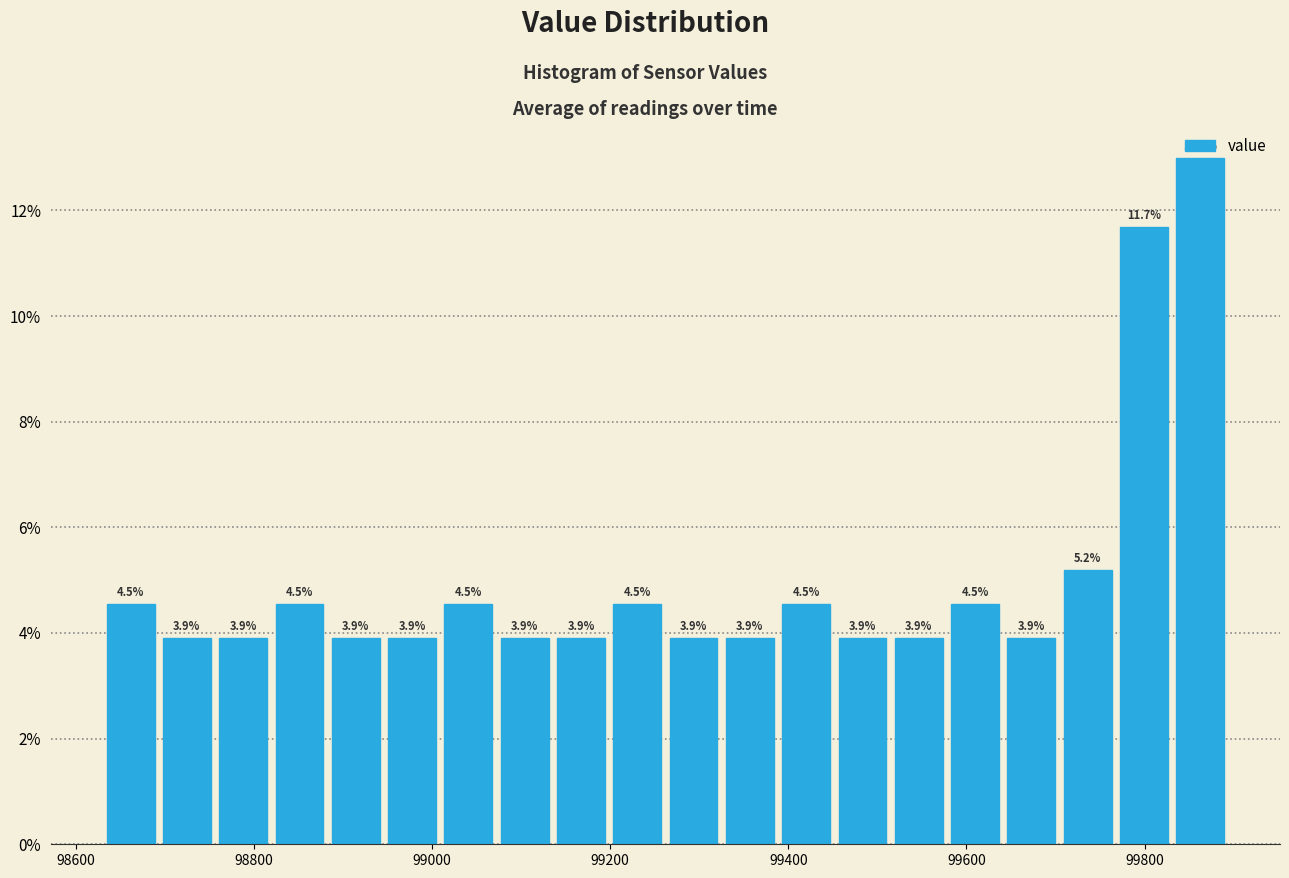

Read against the x-axis, roughly where is the centre of the tallest bar?

99860